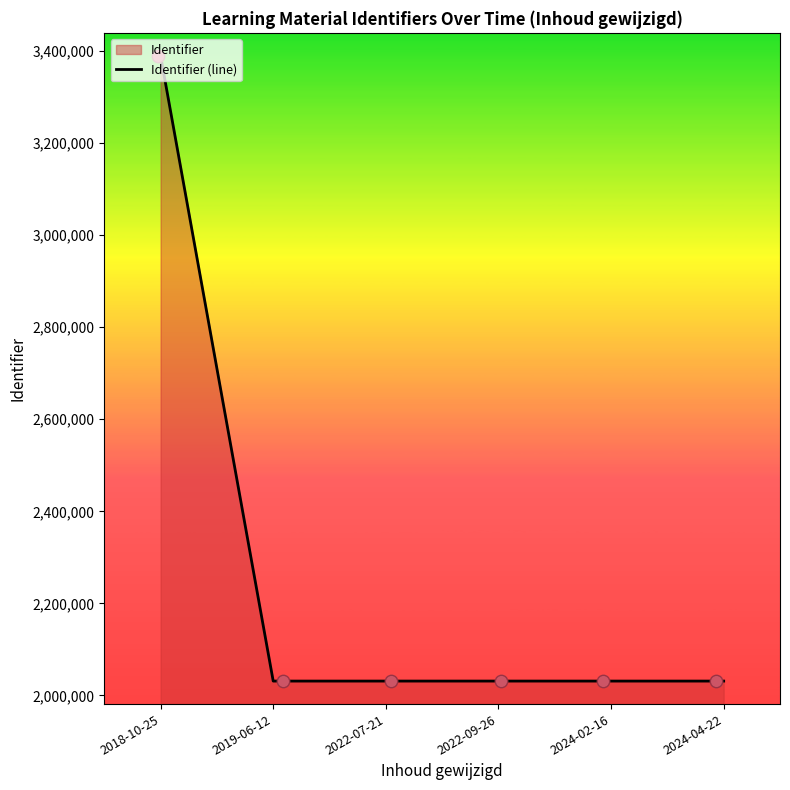

What is the ratio of the value at 2022-09-26 to the value at 2024-04-22?

1.0